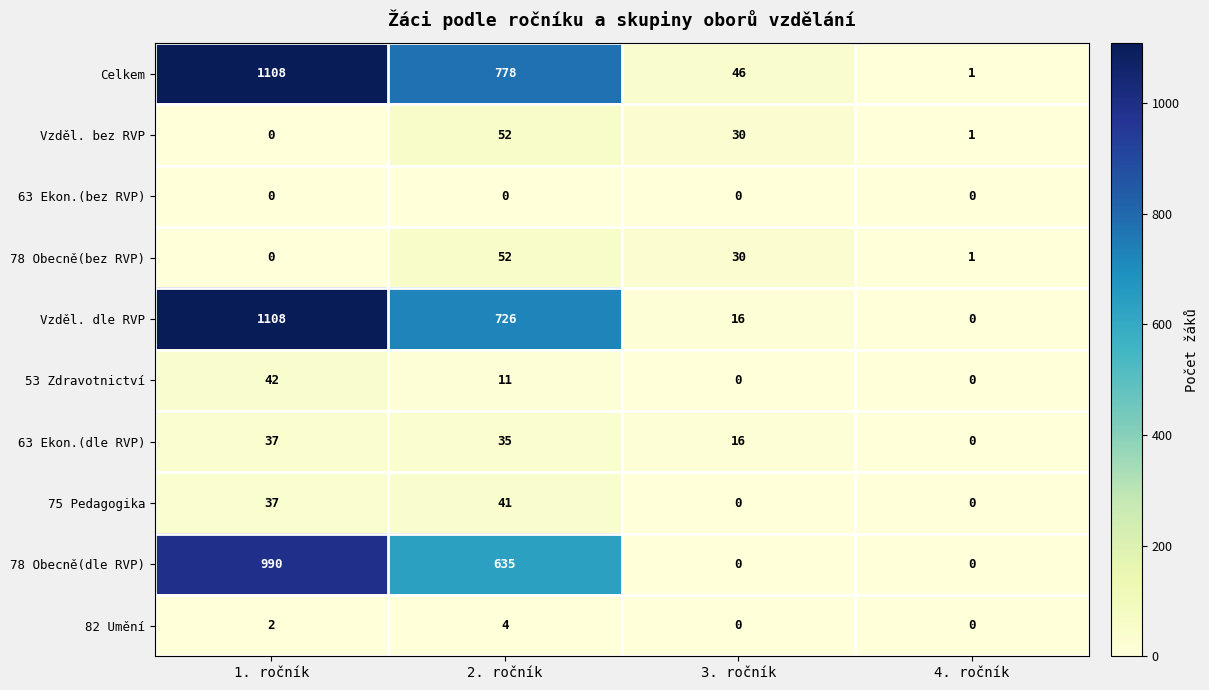

Is it true that 78 Obecně(bez RVP) equals 30 at 3. ročník?

True